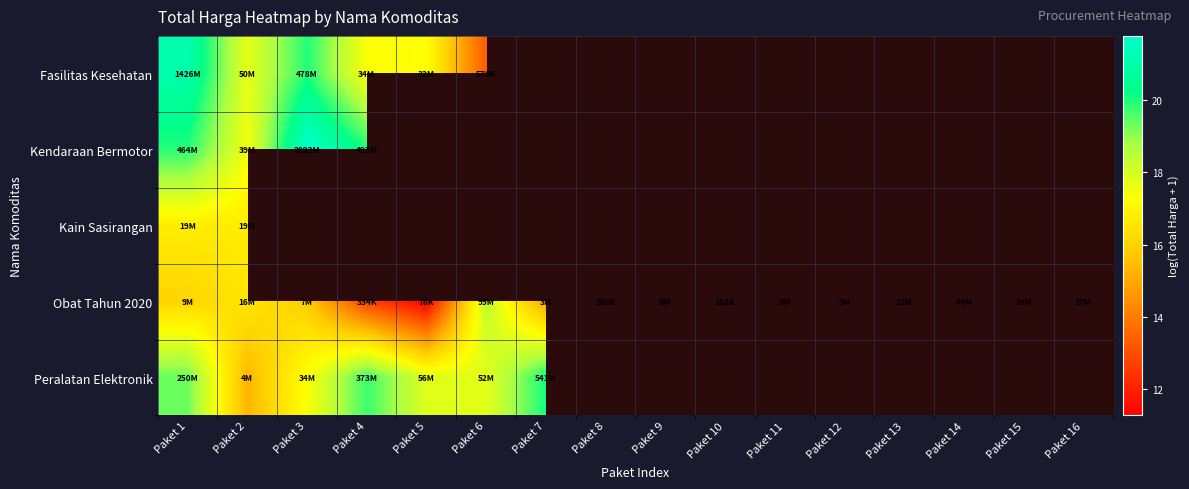

What is the difference between the maximum and second lowest values in the Obat Tahun 2020 series?

6.3